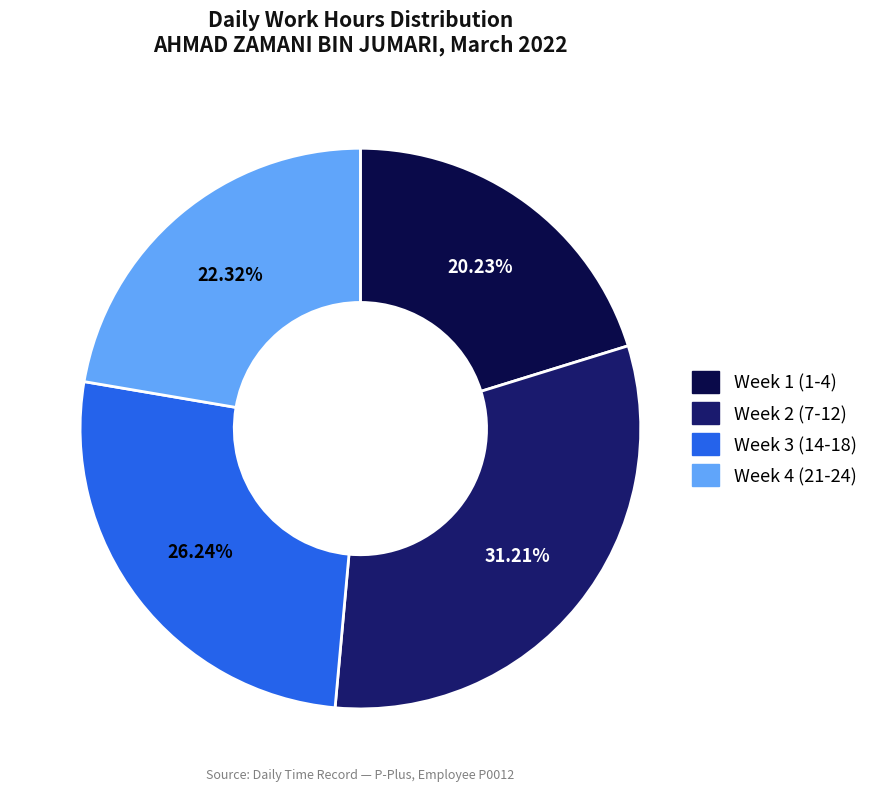

Is there any slice that represents more than half of the pie?

No